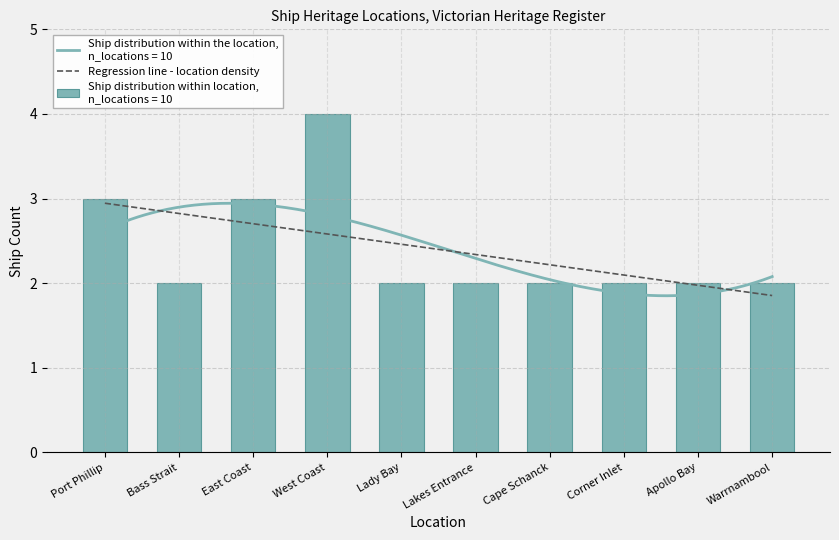

What is the value of the 4th bar from the left?

4